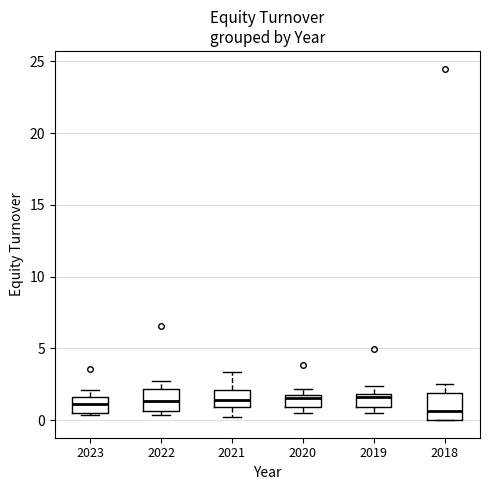

Reading left to right, read every box against the y-axis: the position of its median line, the range the box covers, and the ends of its whiskers. The values are not printed on the chart, so give them approximately, as read against the axis.

2023: median 1.0, box 0.5 to 1.5, whiskers 0.5 to 2.0
2022: median 1.5, box 0.5 to 2.0, whiskers 0.5 (just below the box's lower edge) to 2.5
2021: median 1.5, box 1.0 to 2.0, whiskers 0.0 to 3.5
2020: median 1.5 (just below the box's upper edge), box 1.0 to 1.5, whiskers 0.5 to 2.0
2019: median 1.5, box 1.0 to 2.0, whiskers 0.5 to 2.5
2018: median 0.5, box 0.0 to 2.0, whiskers 0.0 to 2.5